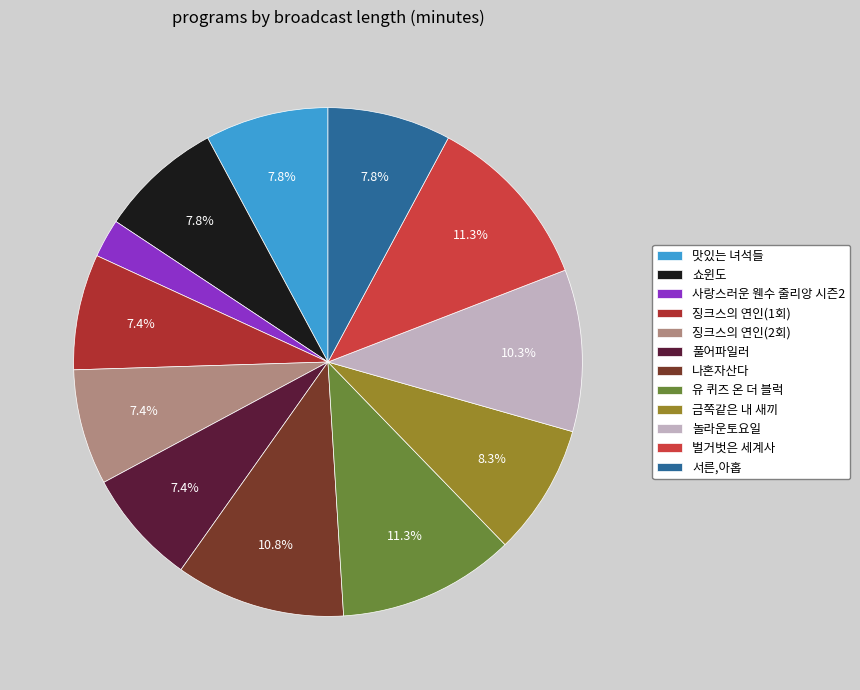

The 풀어파일러 slice represents 20% of the pie. True or false?

False